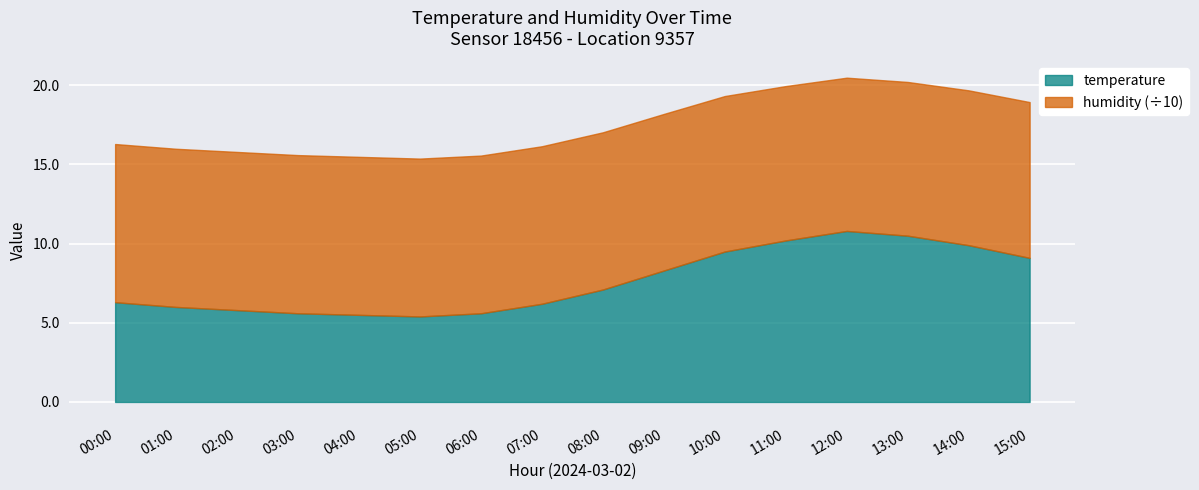

The chart shows a value of 6.9 at 11:00. True or false?

False